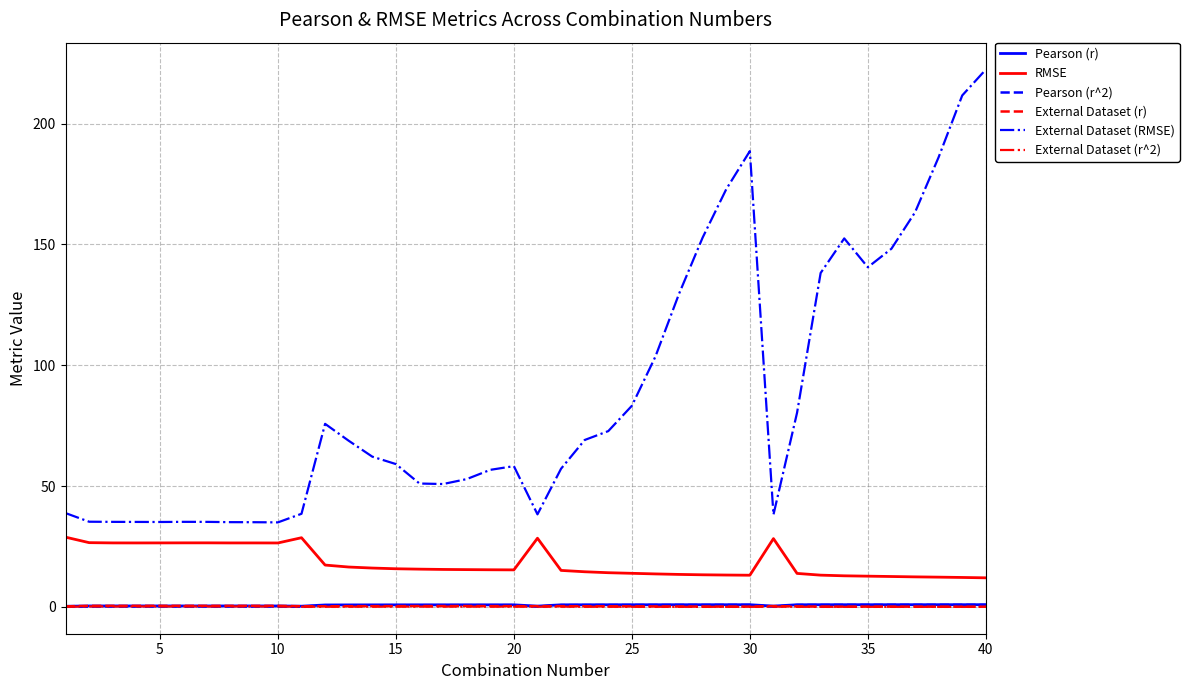

Which series has the largest total across all categories?

External Dataset (RMSE)